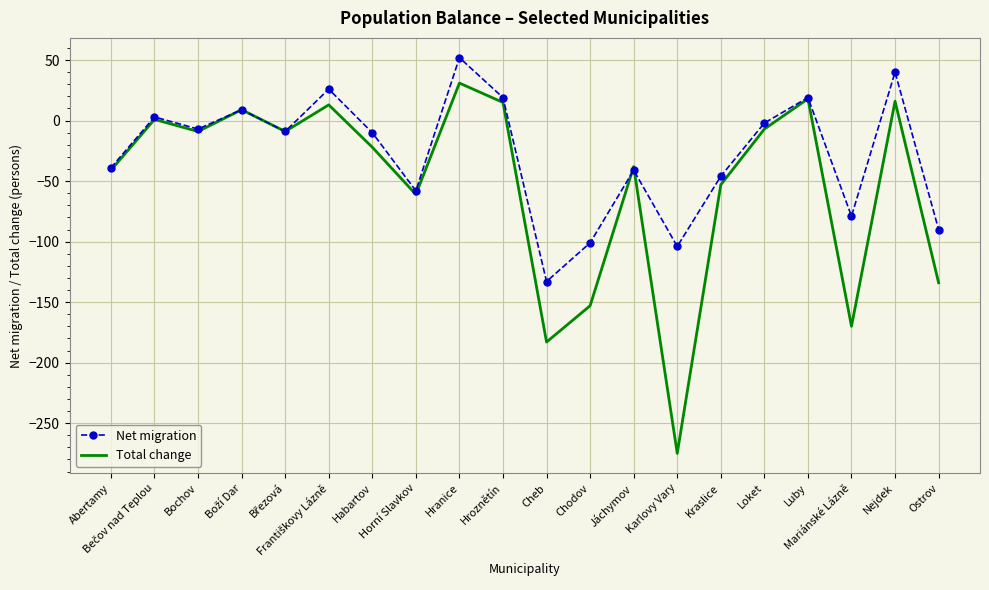

How many values in Net migration are above zero?

7